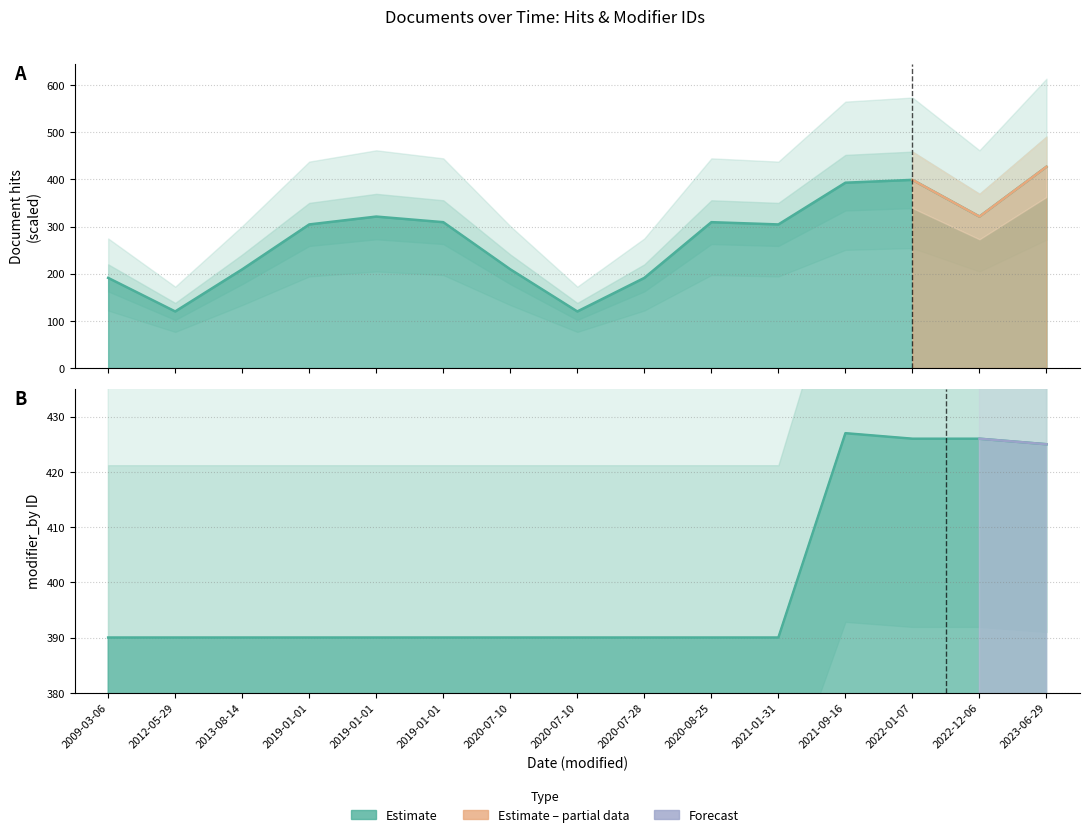

In modified_by, how many points are higher than both neighbors (excluding endpoints)?

1